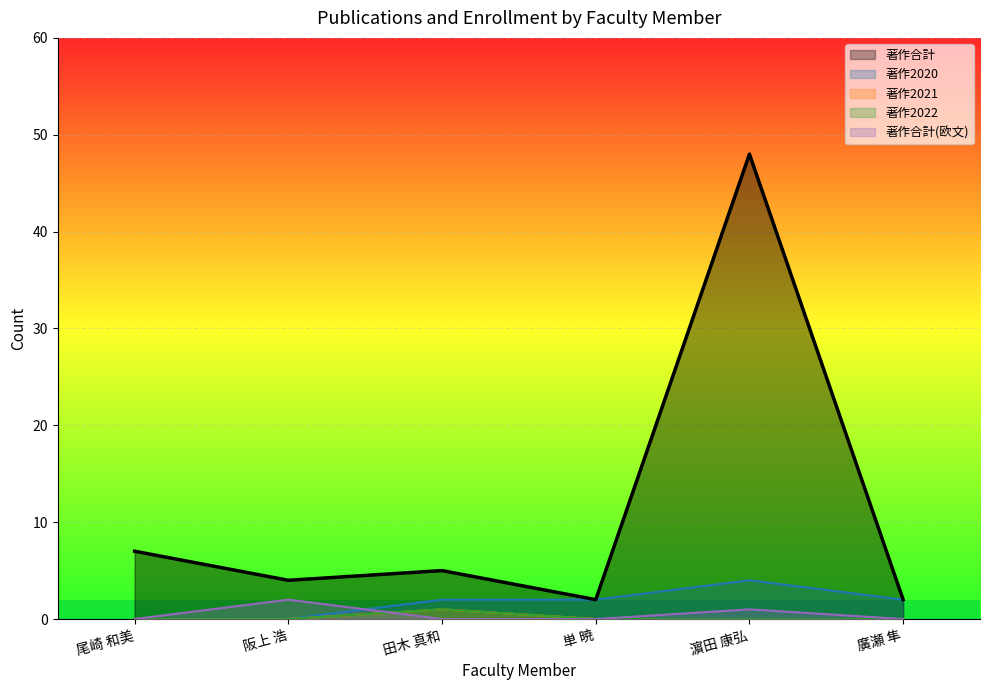

At which category is the sum across all series the highest?

濵田 康弘